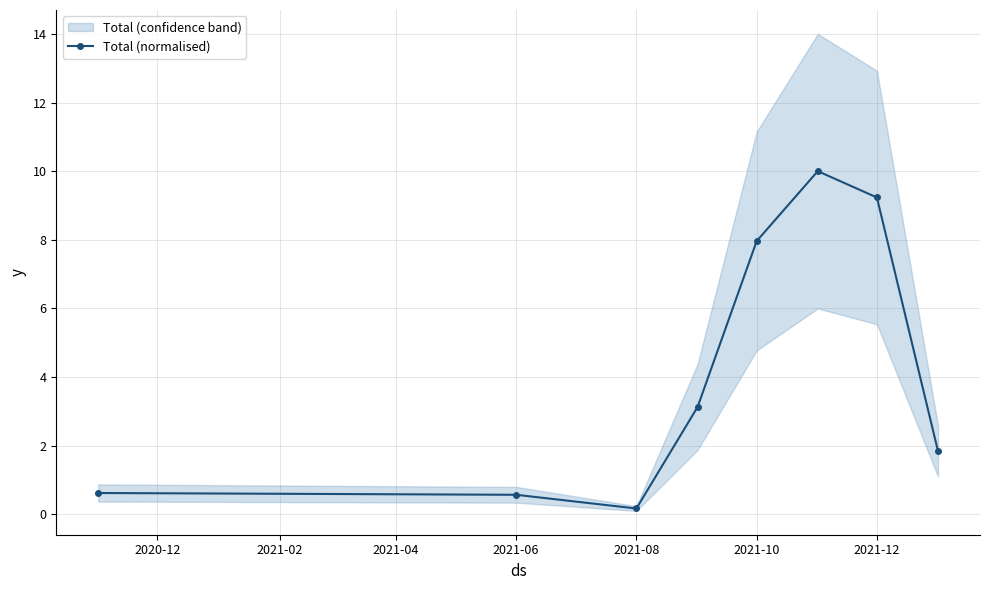

How many lines are shown in the chart?

1